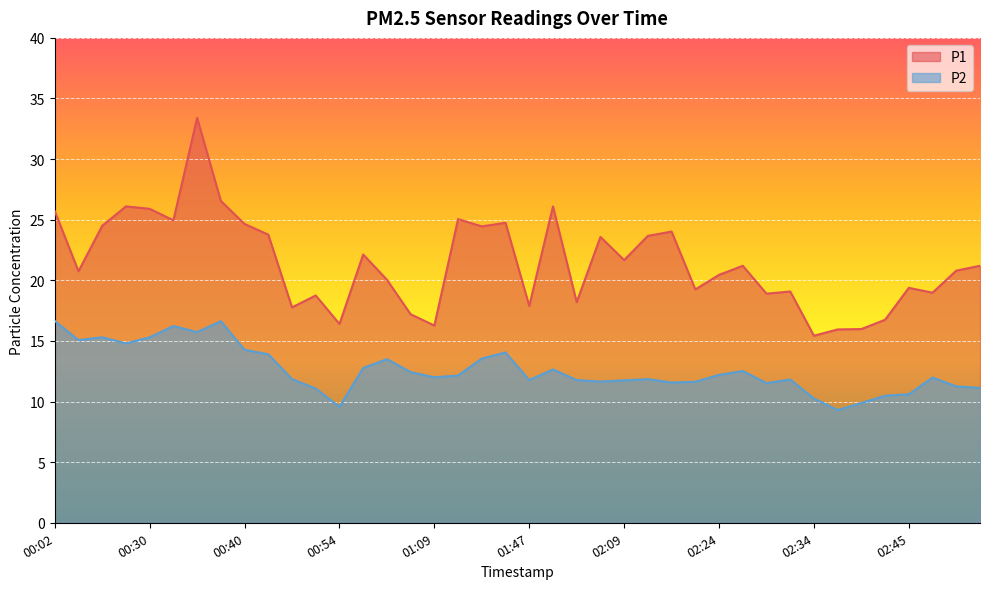

Which category has the lowest value across all series?

02:37